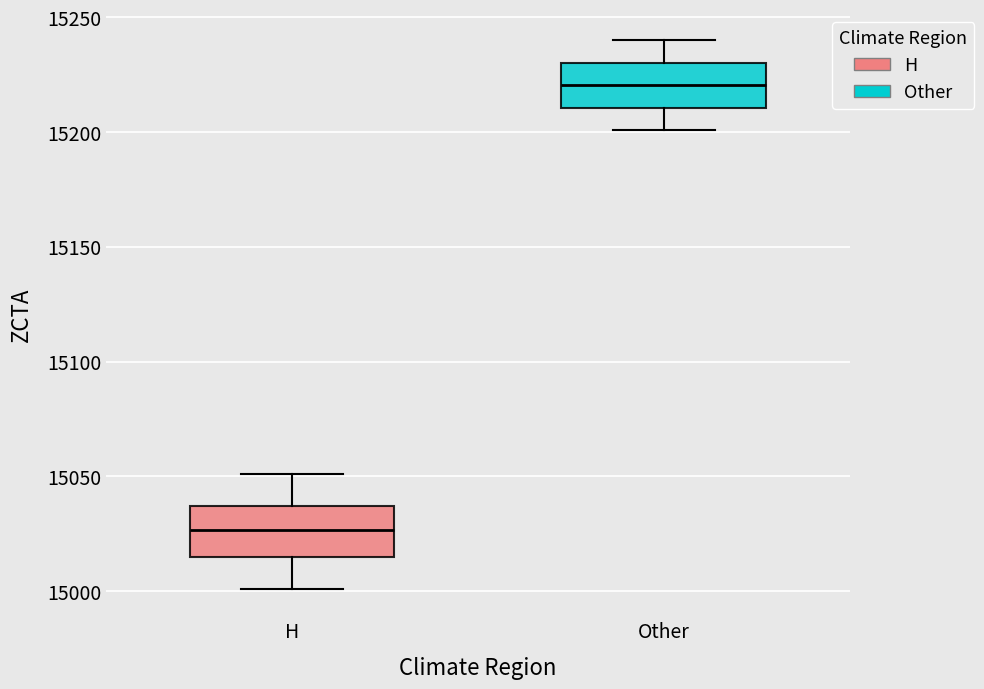

Reading left to right, transcribe this box plot: for each box, give where its median line is, the range the box spans, and where its two whiskers end, as read against the y-axis. The values are not printed on the chart, so give them approximately, as read against the axis.

H: median 15025, box 15015 to 15035, whiskers 15000 to 15050
Other: median 15220, box 15210 to 15230, whiskers 15200 to 15240